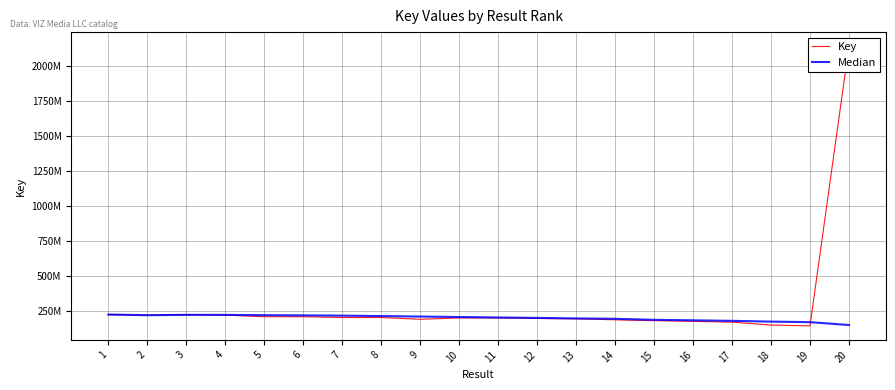

Is the value of Key at 12 greater than the value of Median at 13?

No